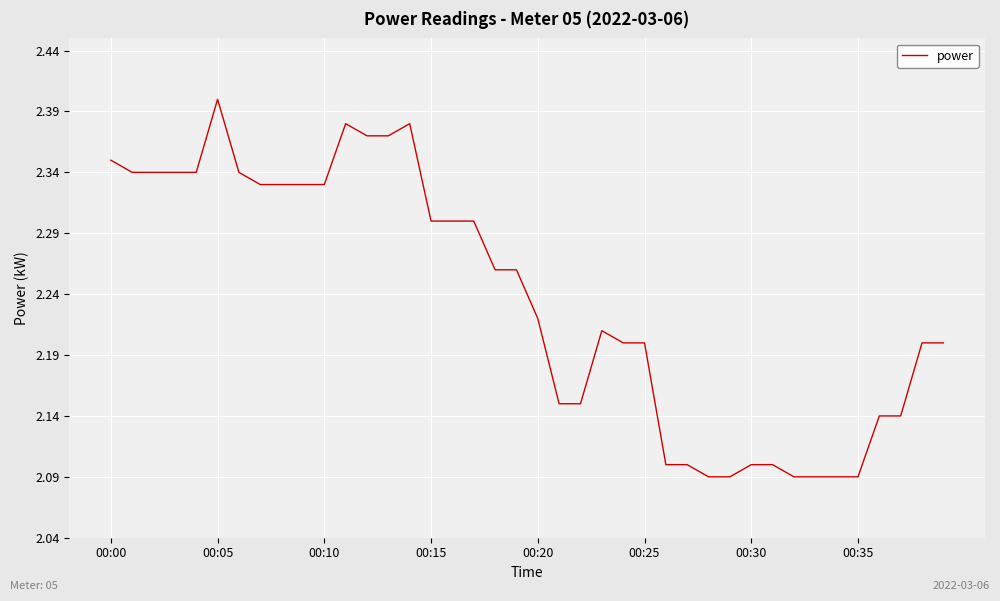

How many values are between 2 and 3?

40